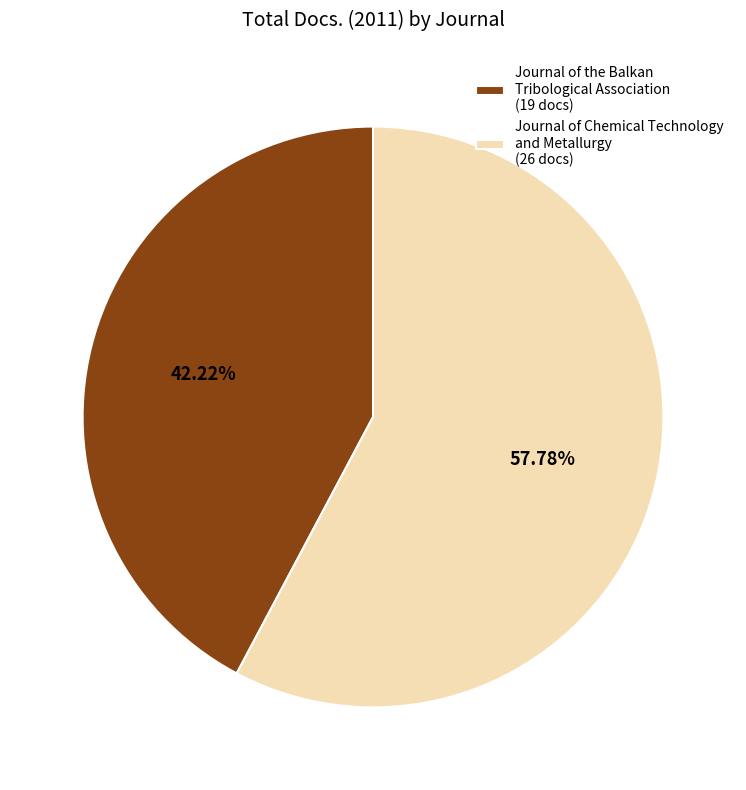

How many slices are in this pie chart?

2